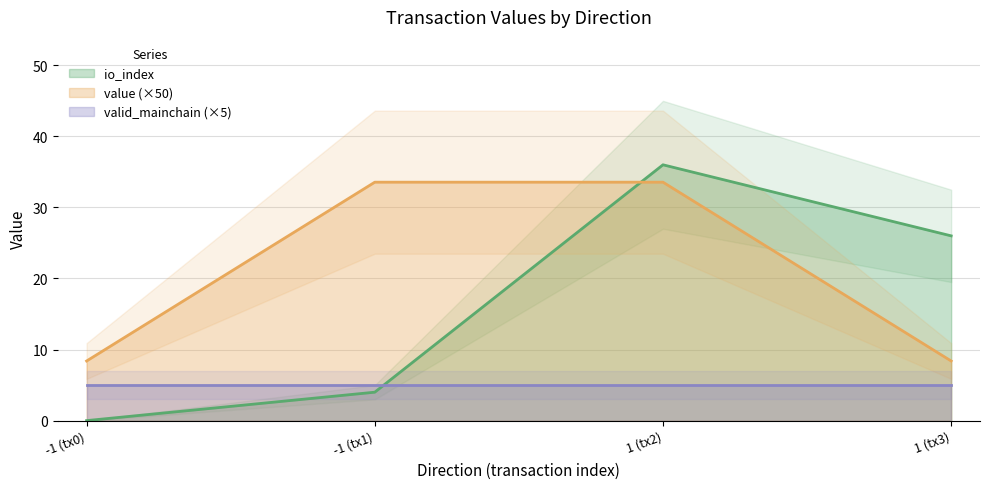

Count the io_index values in the range 4 to 36.

3